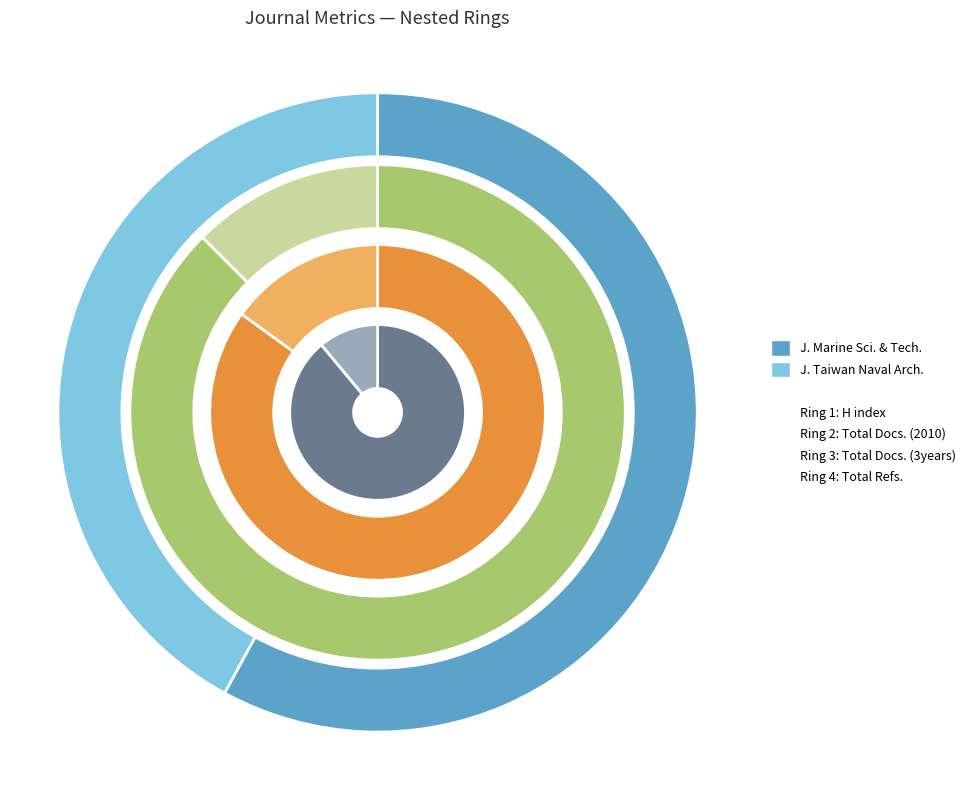

Does Journal of Taiwan Society of Naval Architects represent more than half of the total?

No